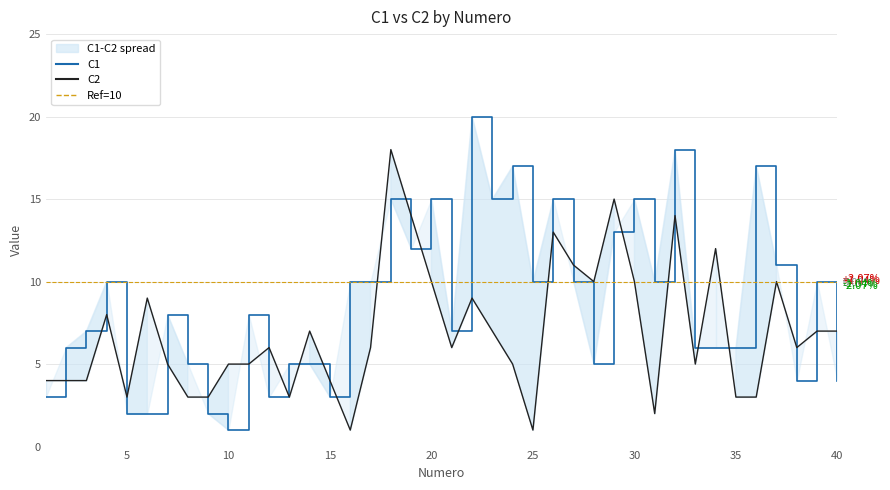

Which series has the widest spread of values?

C1